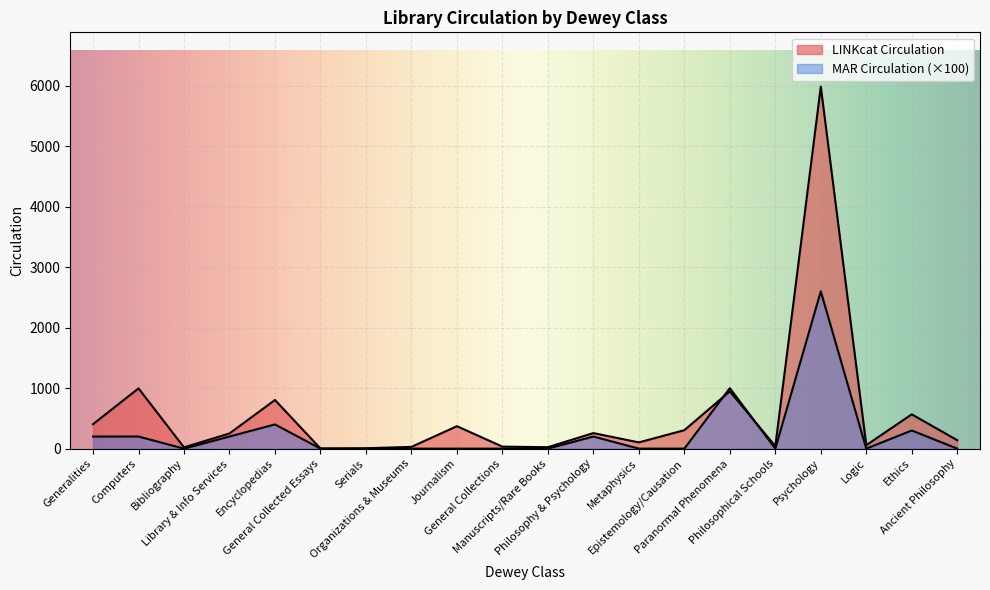

What is the sum of the LINKcat Circulation values at Ancient Philosophy and General Collected Essays?

141